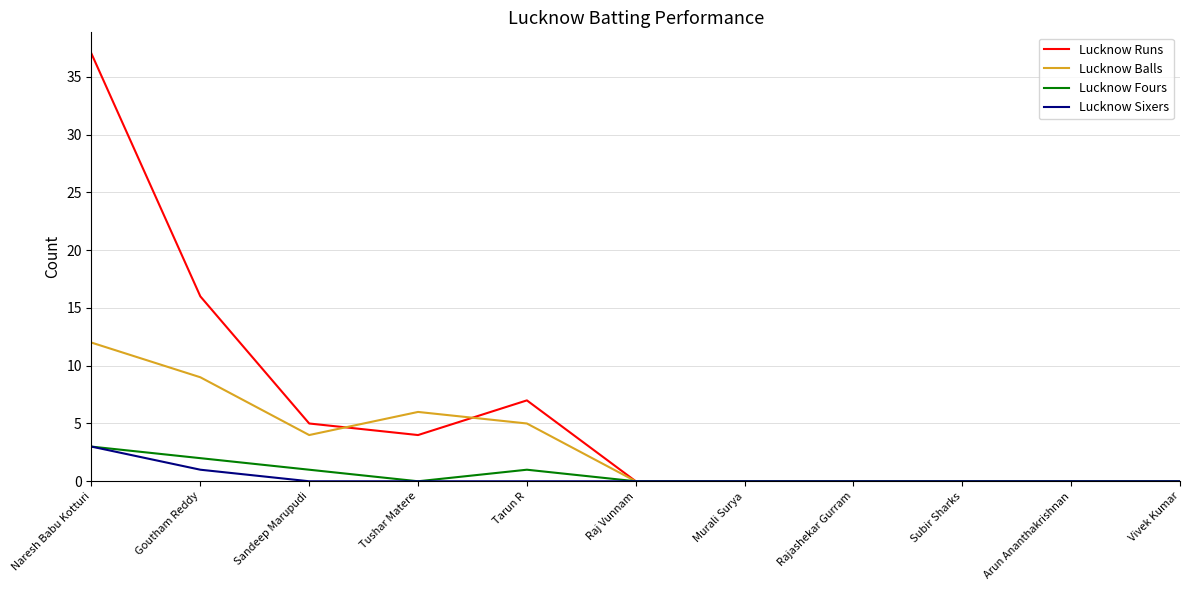

Does the chart display data point markers on the line(s)?

No